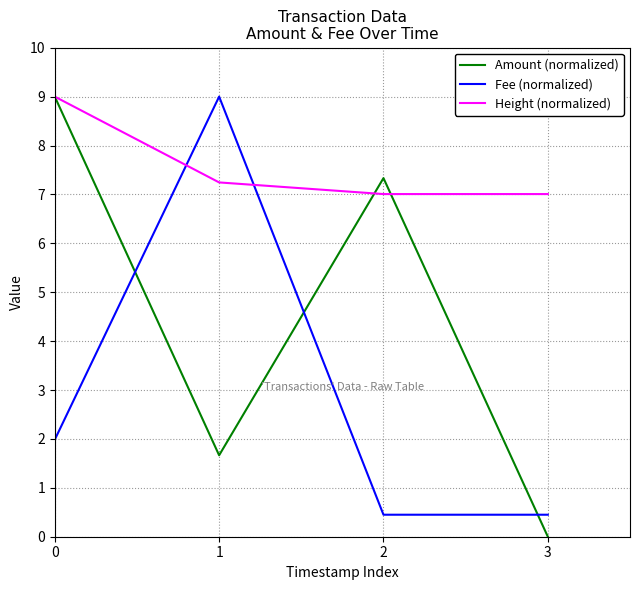

Count the number of data series in this chart.

3